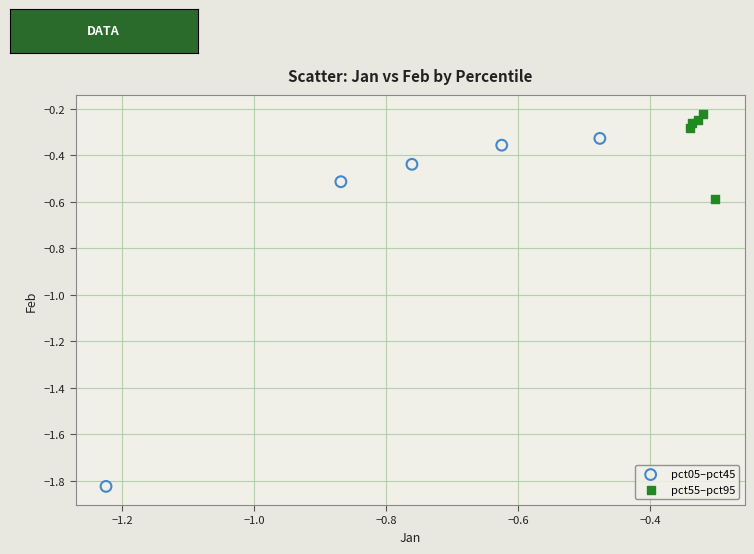

Which series has the widest spread of Y values?

pct05–pct45